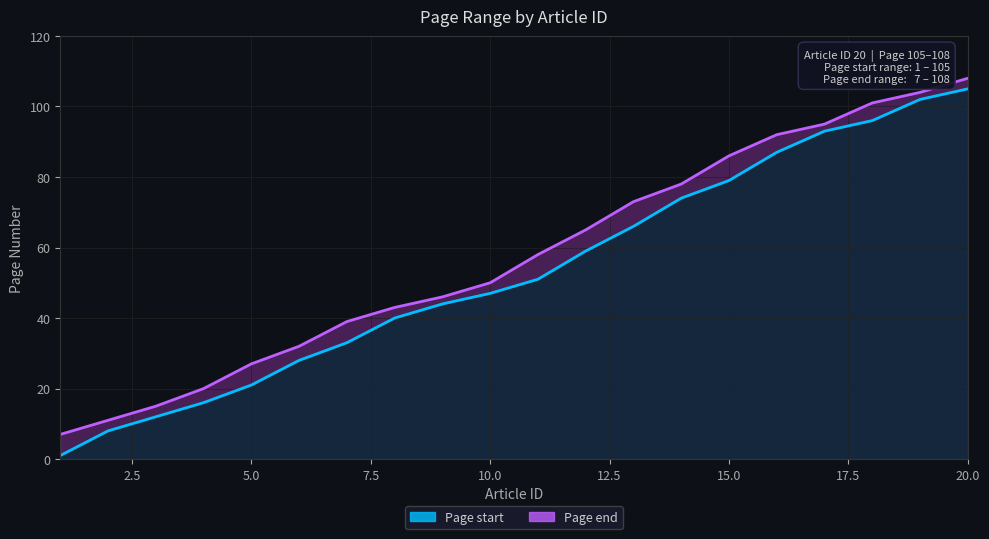

Rank the series at 10 from lowest to highest value.

Page start, Page end